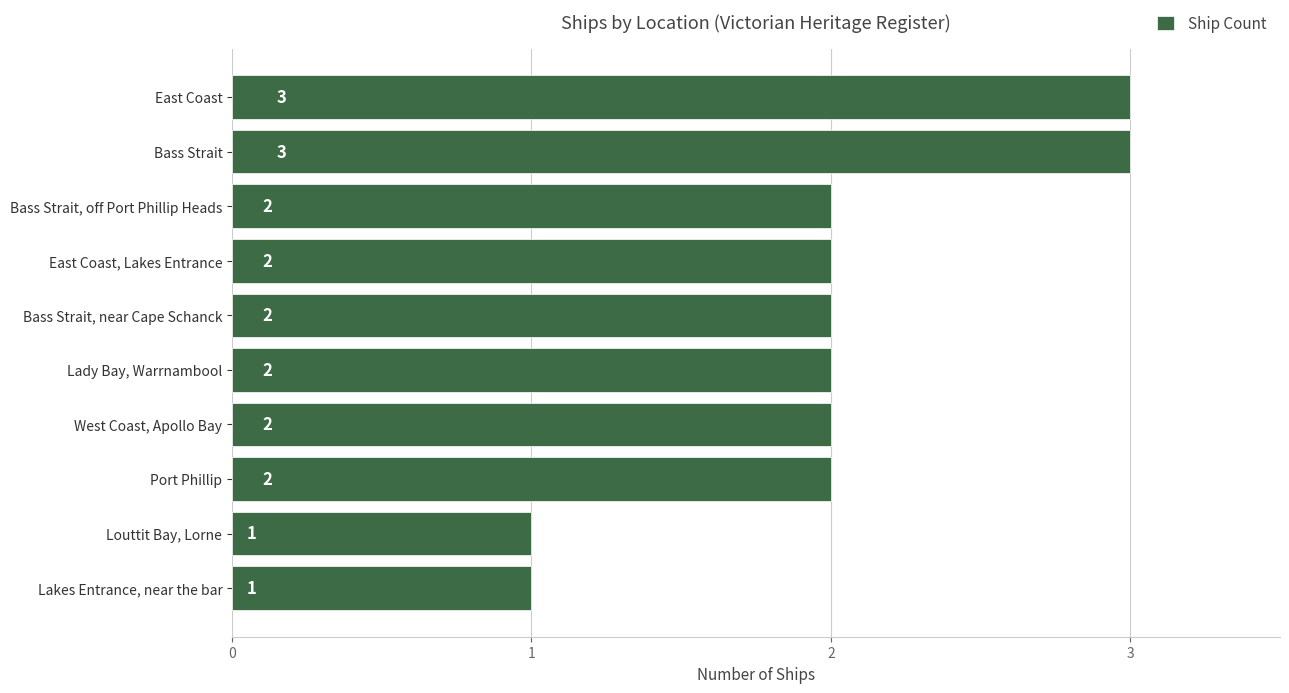

How many values are between 2 and 3?

8